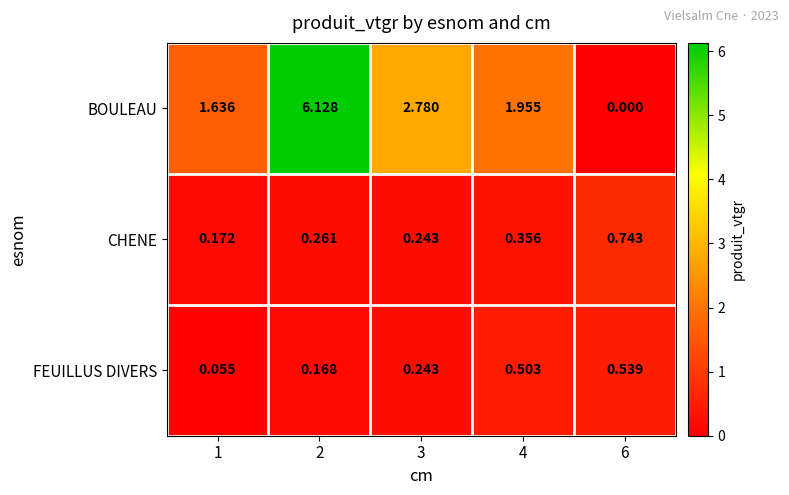

Which series has the widest spread of values?

BOULEAU